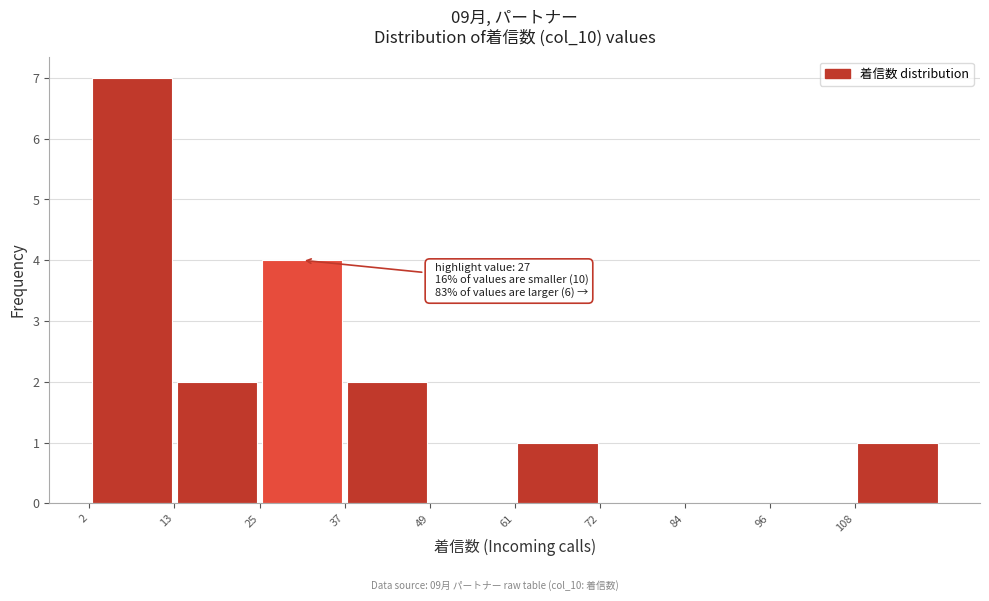

Which range on the x-axis has the tallest bar?

2.0 to 13.8